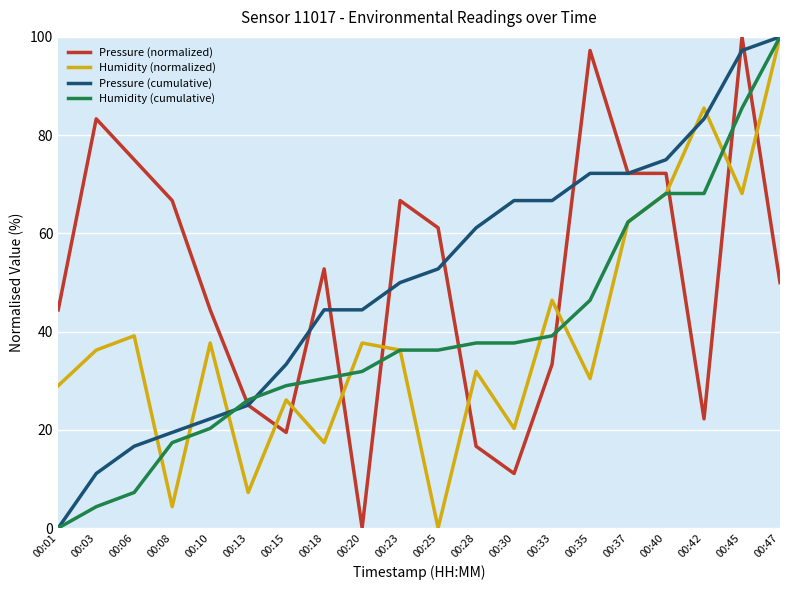

Is it true that Humidity (cumulative) equals 4.3 at 00:03?

True